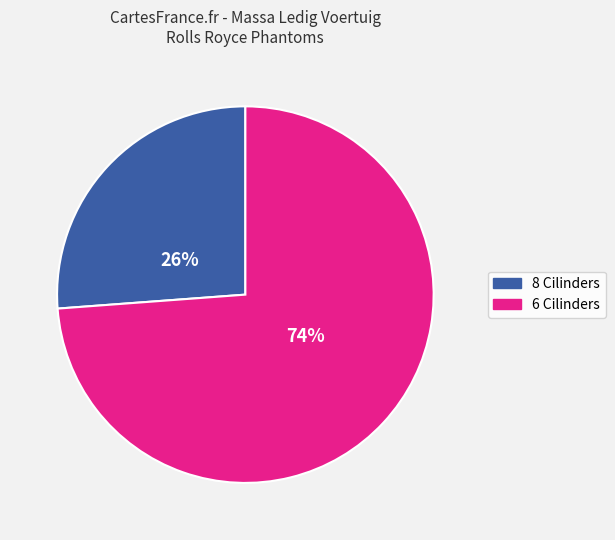

Does any single category account for the majority?

Yes